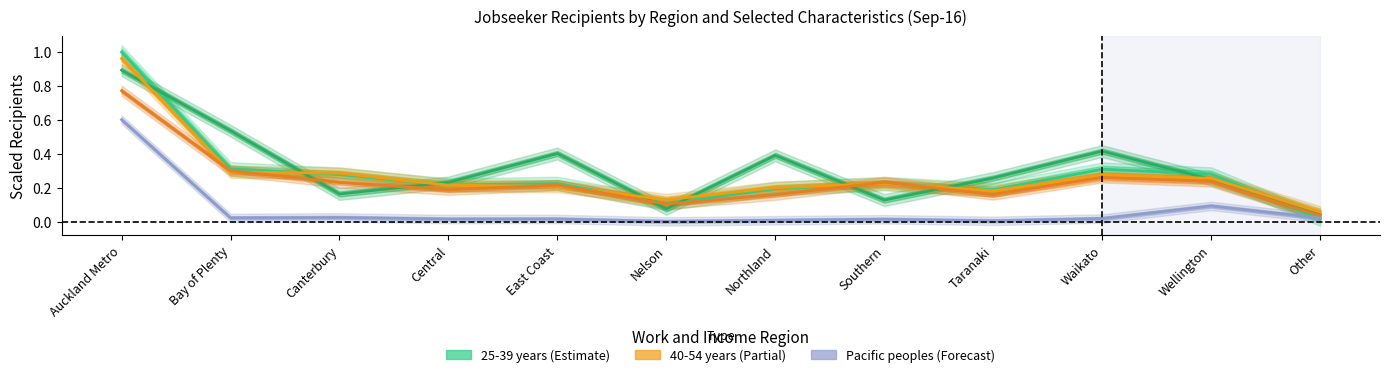

True or false: 25-39 years and Māori intersect in this chart.

True